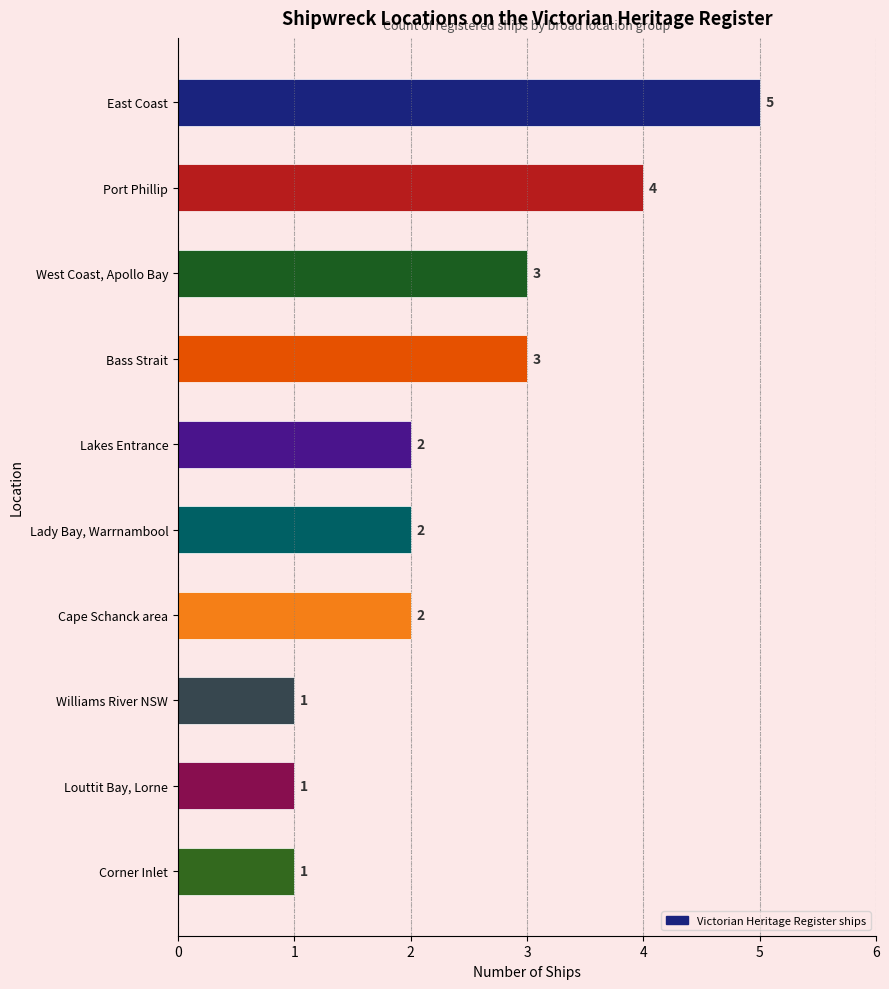

What is the smallest value displayed?

1